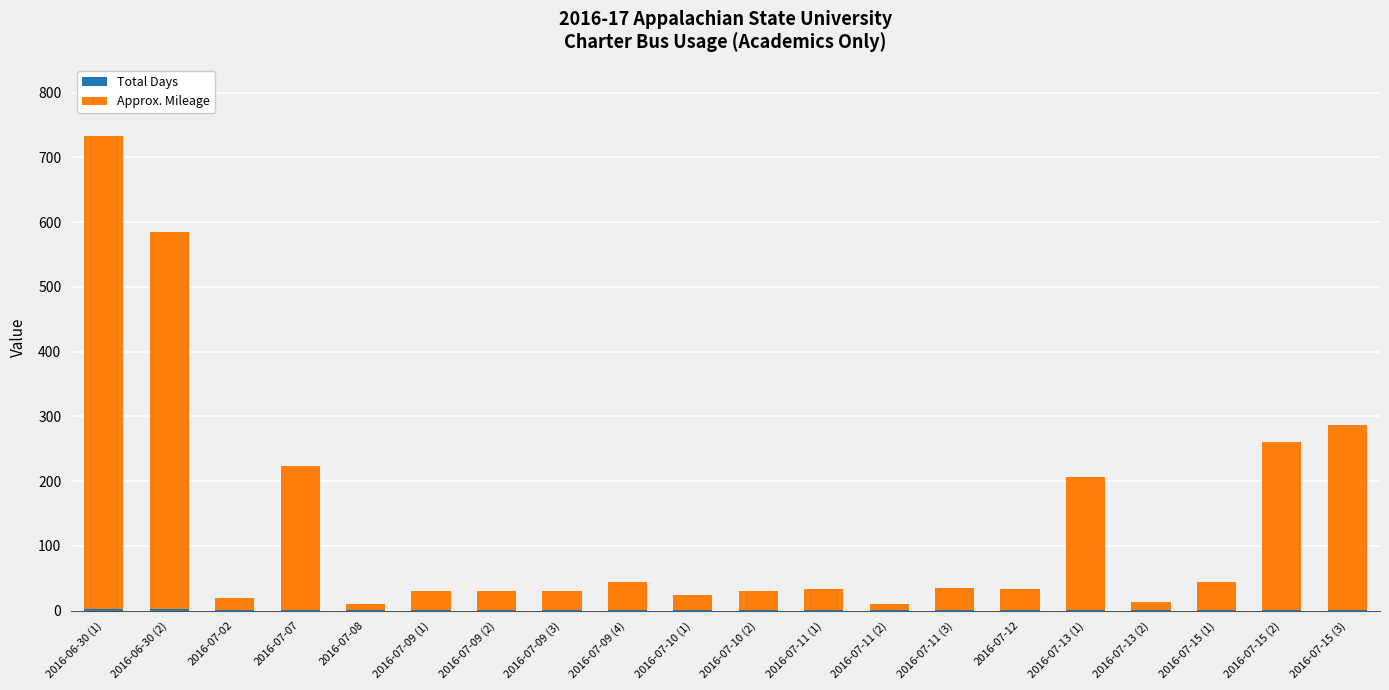

At which category is the sum across all series the highest?

2016-06-30 (1)